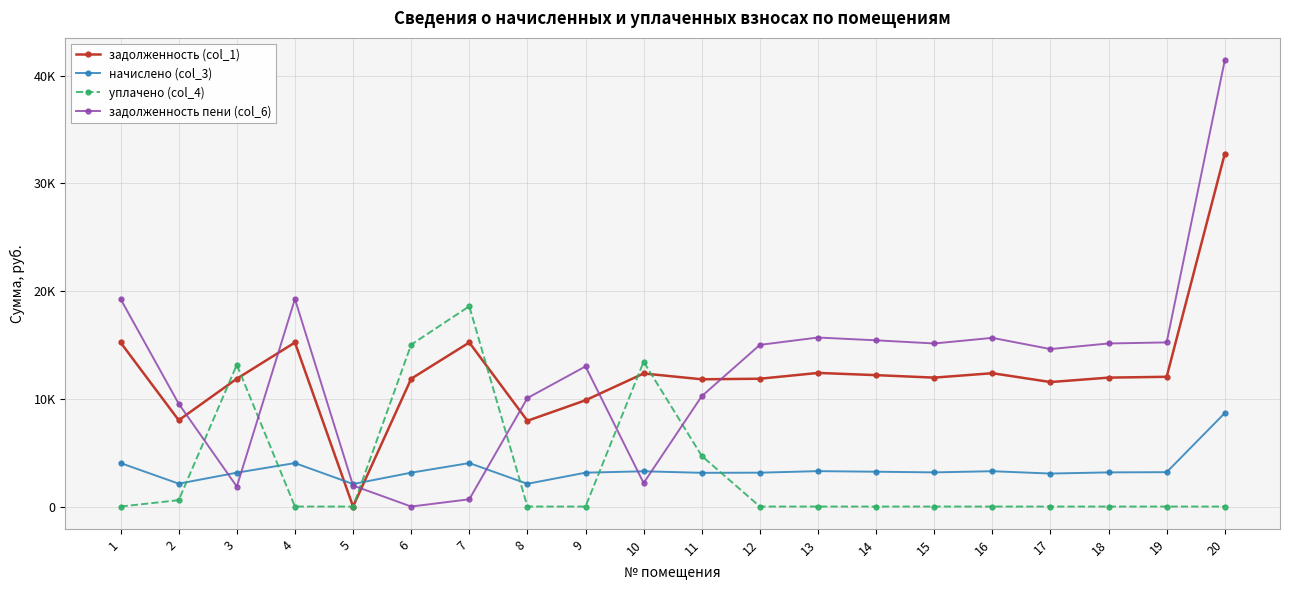

True or false: уплачено (col_4) and задолженность (col_1) intersect in this chart.

True